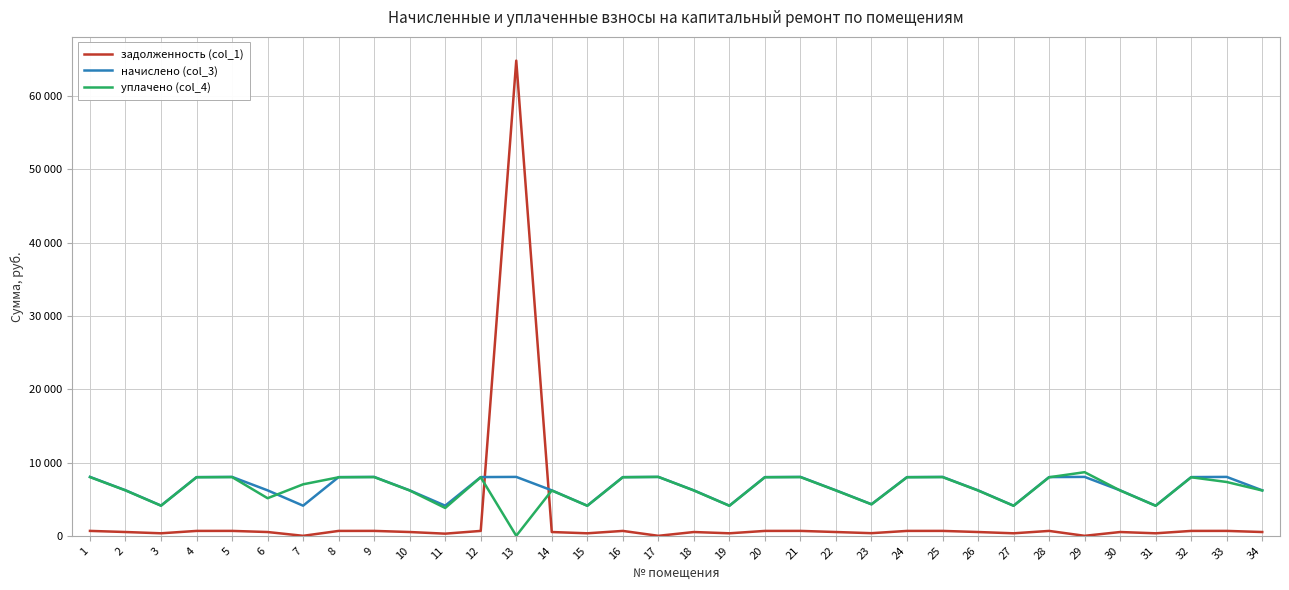

What is the difference between the second highest and second lowest values in the задолженность (col_1) series?

670.0